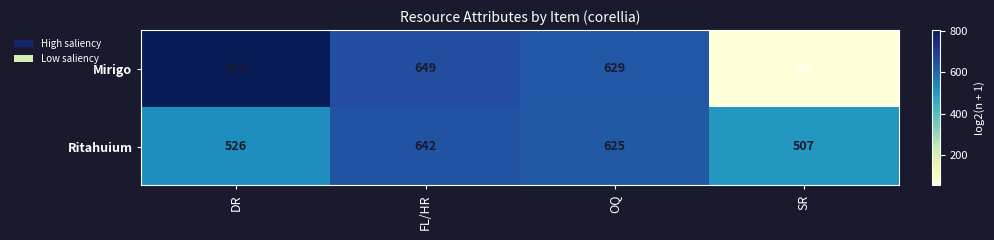

At which label does Mirigo first exceed 649?

DR